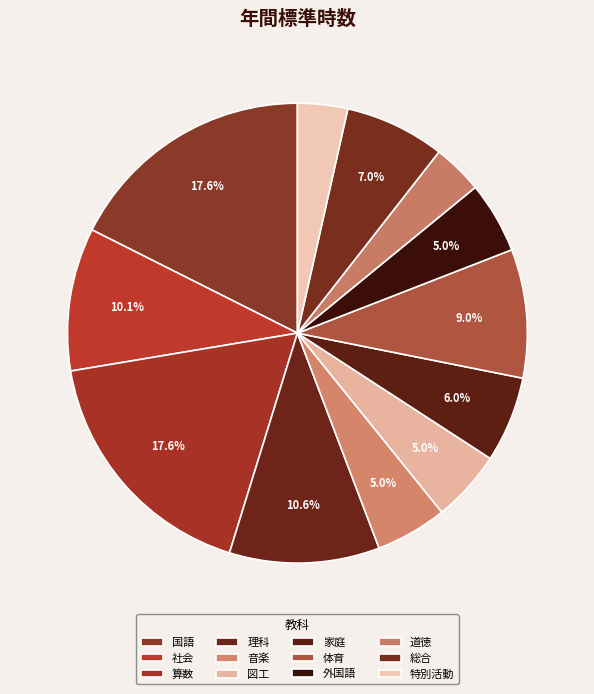

Does 道徳 account for over 50% of the chart?

No